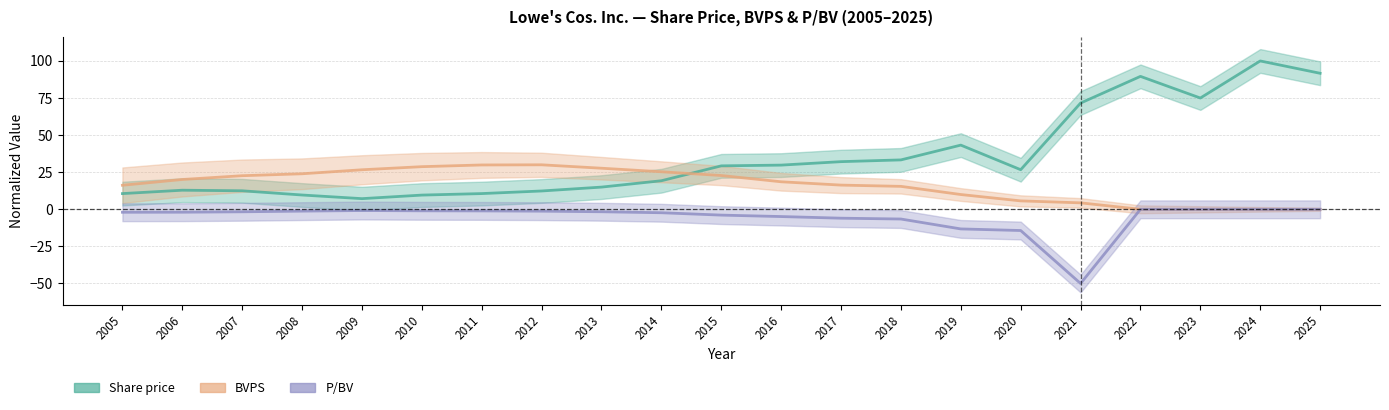

At which category does P/BV reach its first local valley?

2021